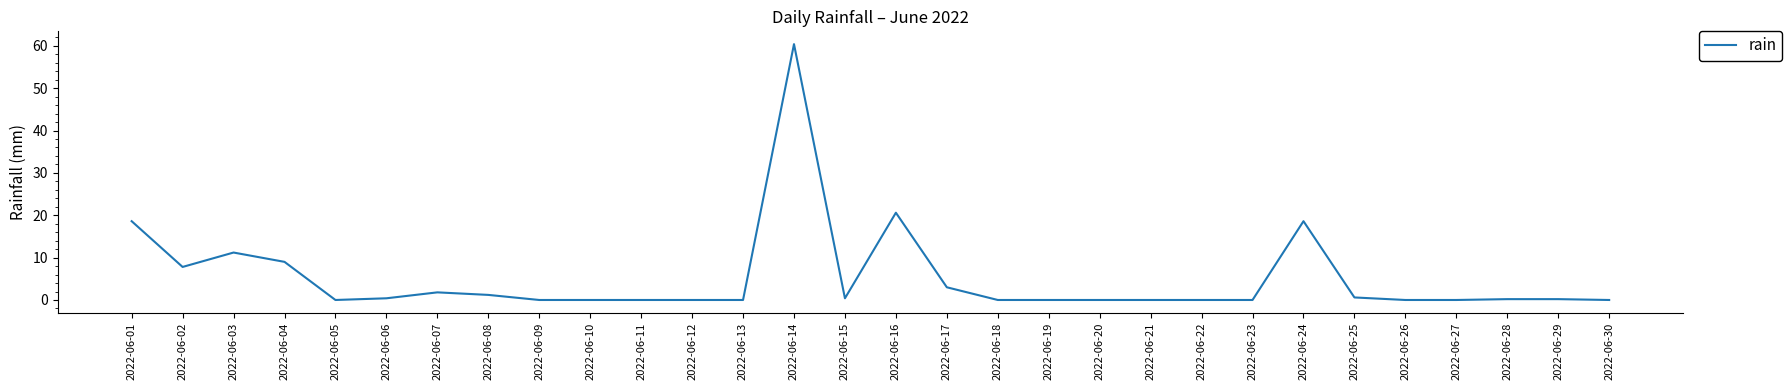

Which label corresponds to the largest value in the chart?

2022-06-14